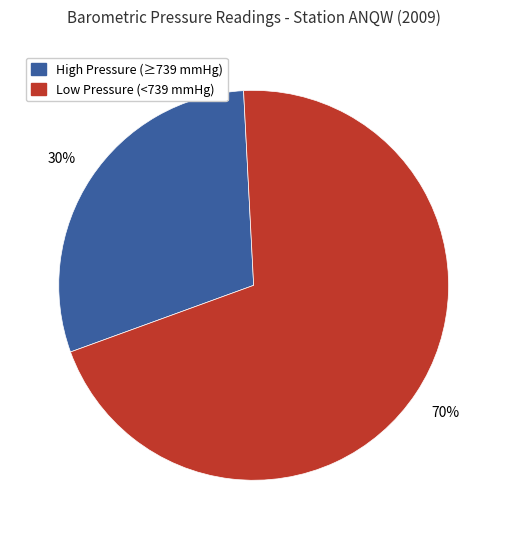

To the nearest percent, what is the average slice percentage?

50%